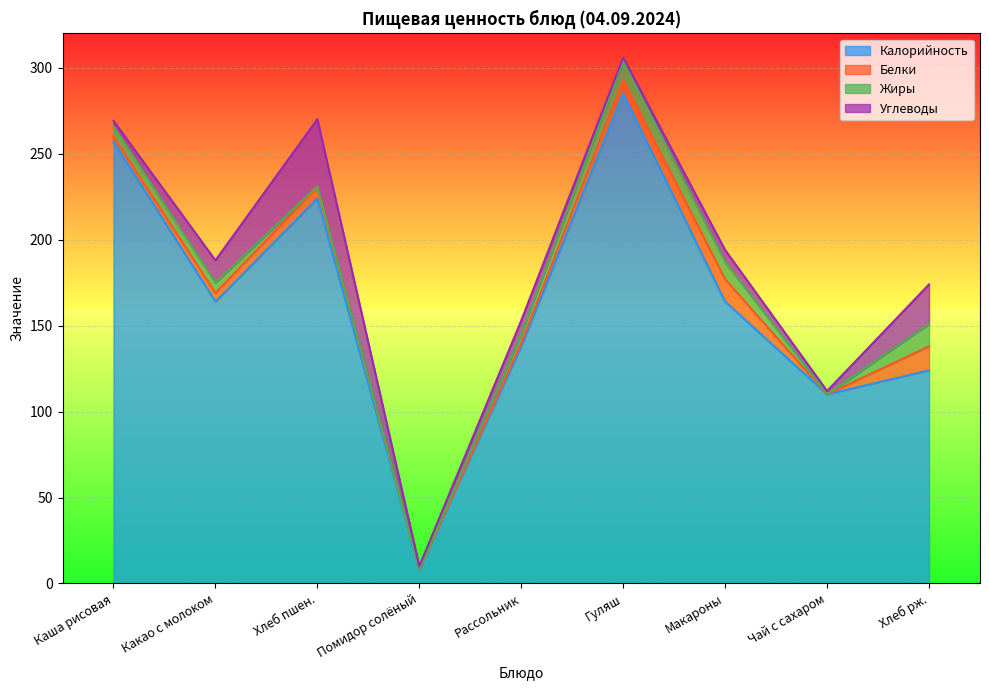

What are all the series names shown in the legend?

Калорийность, Белки, Жиры, Углеводы